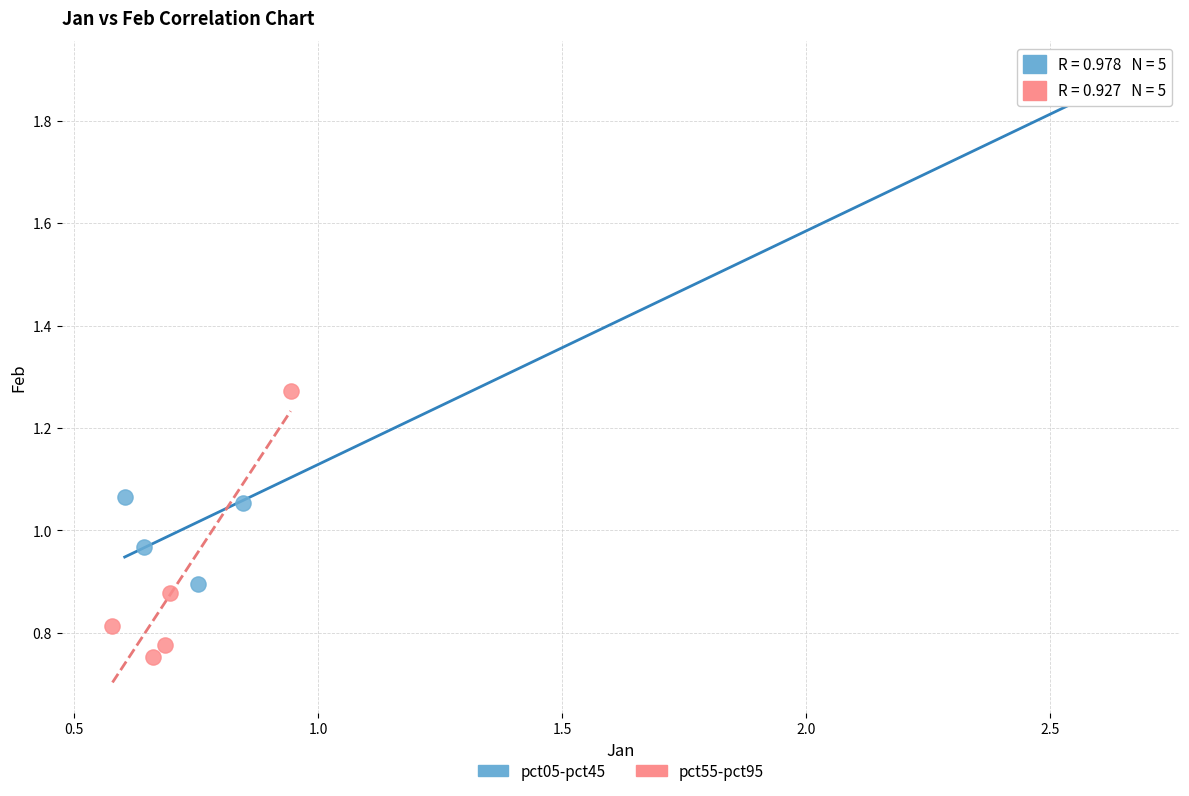

Which series contains the lowest Y value?

pct55-pct95